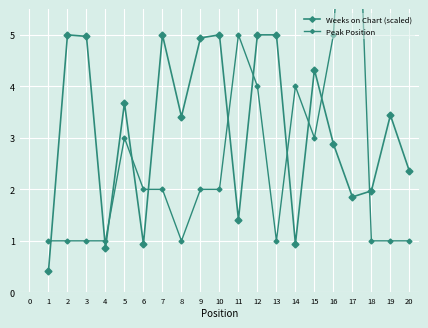

True or false: Peak Position has more than 0 interior local peaks.

True